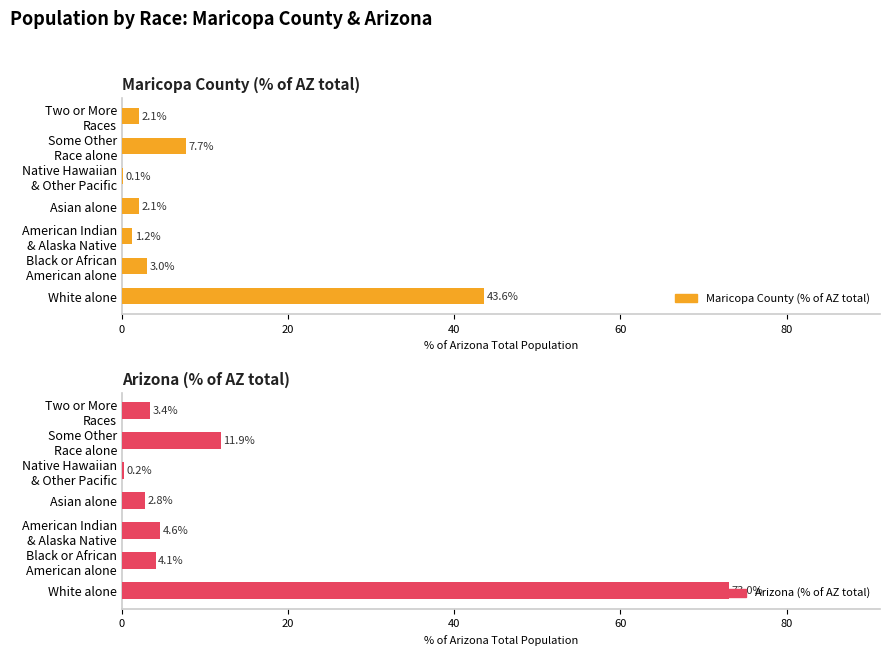

What is the difference between the maximum and second lowest values in the Maricopa County (% of AZ total) series?

42.4